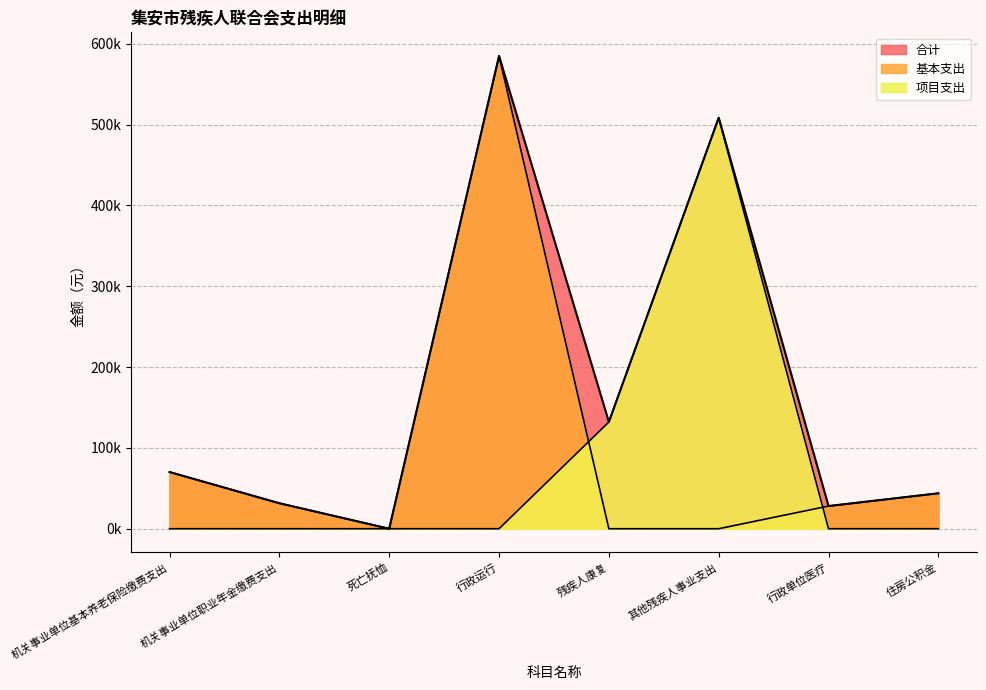

How many lines are shown in the chart?

3